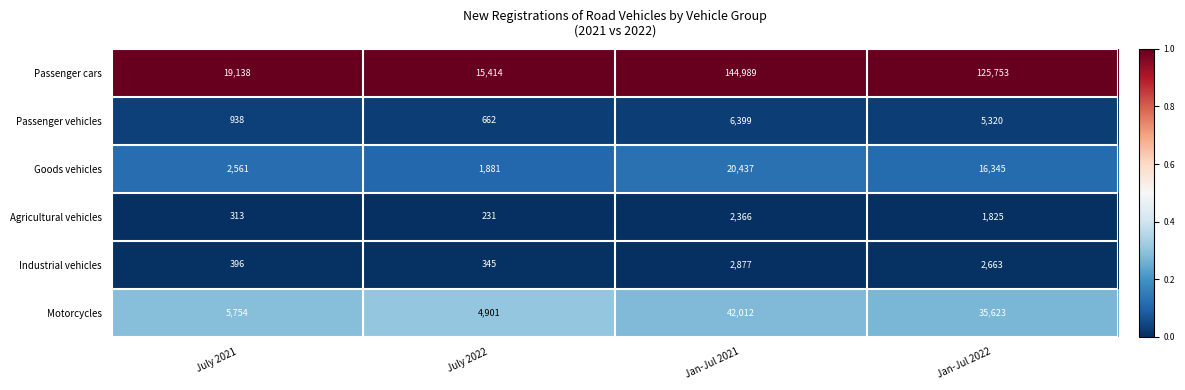

Reading left to right, transcribe all the data shown in this chart.

Passenger cars: 19138	15414	144989	125753
Passenger vehicles: 938	662	6399	5320
Goods vehicles: 2561	1881	20437	16345
Agricultural vehicles: 313	231	2366	1825
Industrial vehicles: 396	345	2877	2663
Motorcycles: 5754	4901	42012	35623